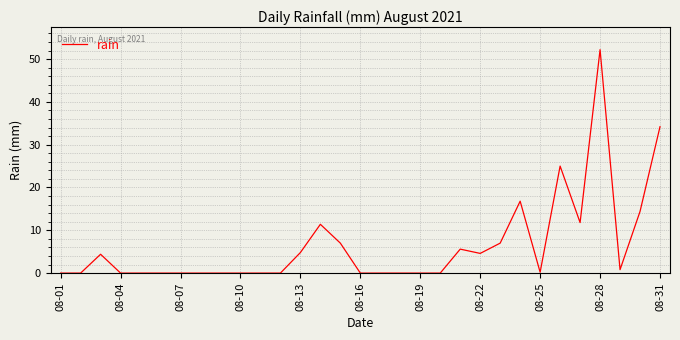

What is the greatest value displayed?

52.2